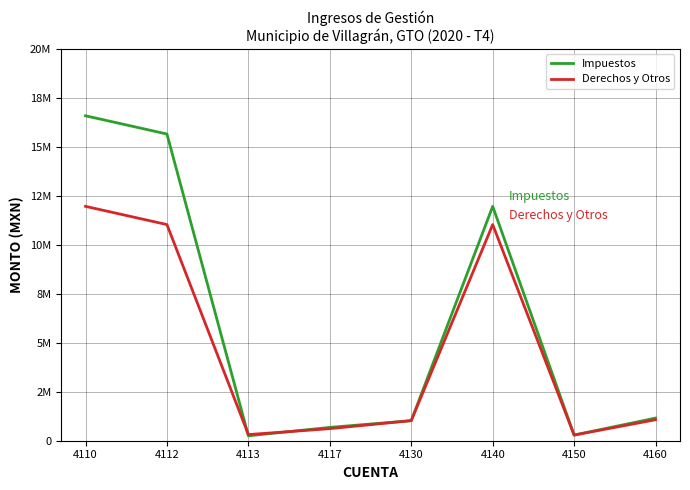

Which series ends up on top after the final intersection of Impuestos and Derechos y Otros?

Impuestos